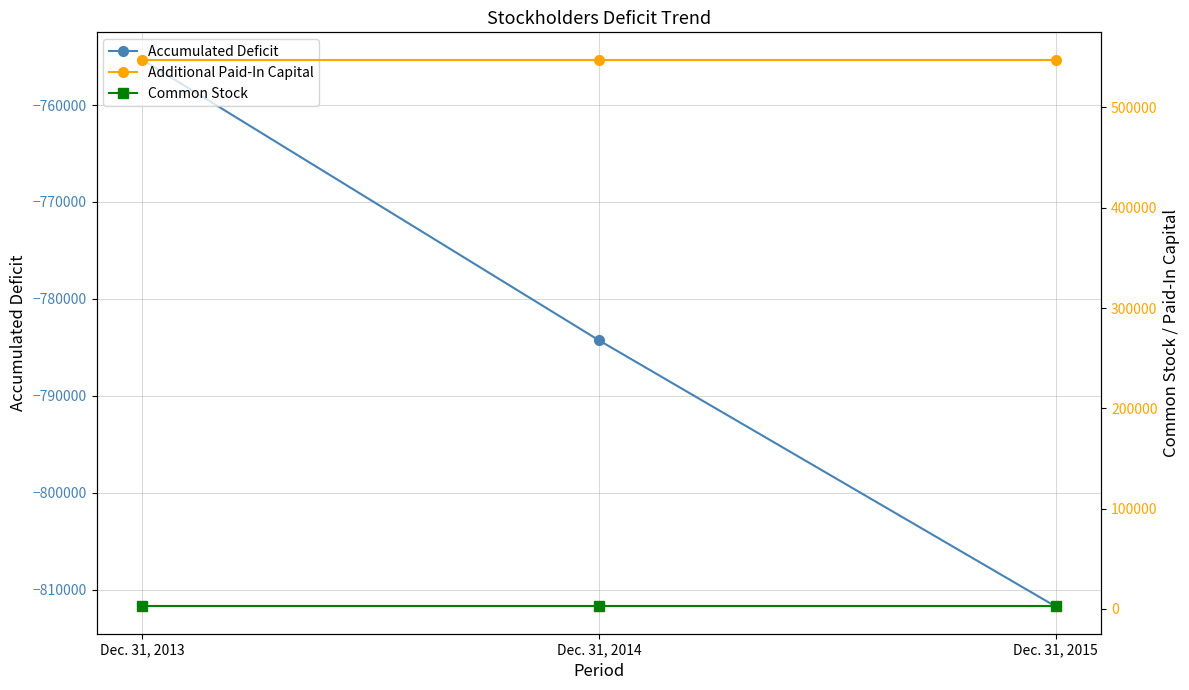

Is it true that Common Stock equals 3615 at Dec. 31, 2014?

False